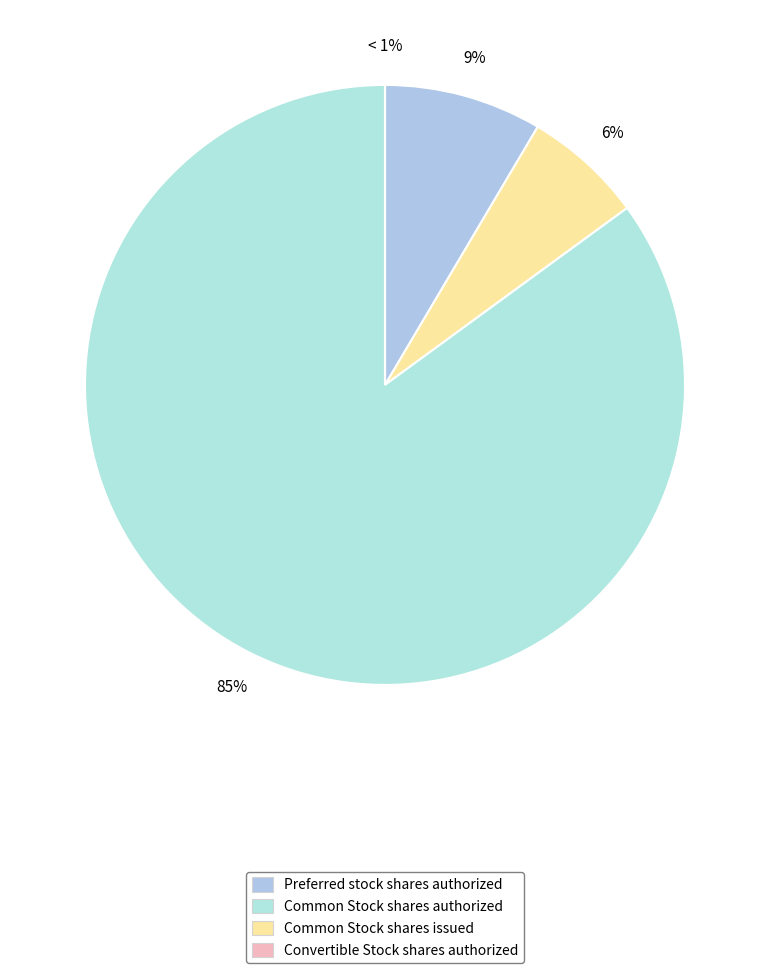

How many segments does this pie chart have?

4